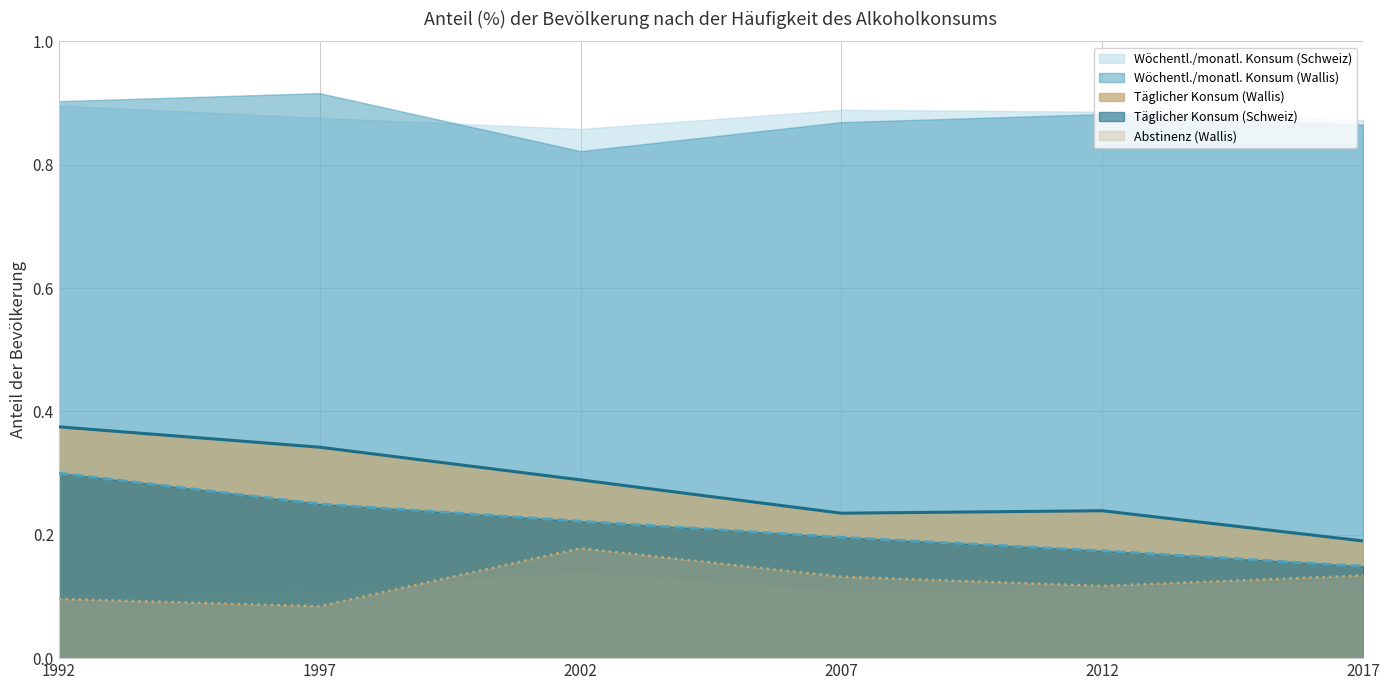

The Abstinenz (Männer Wallis) series shows 0.1 at 2007. True or false?

False